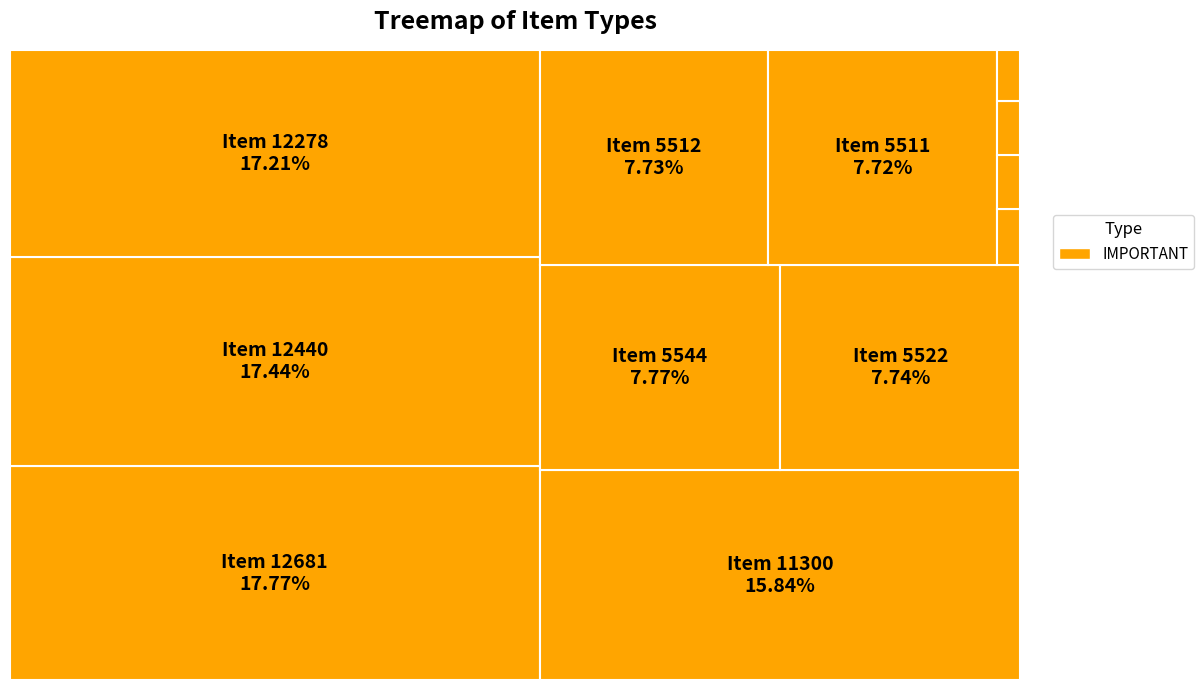

What is the largest slice in the pie chart?

Item 12681